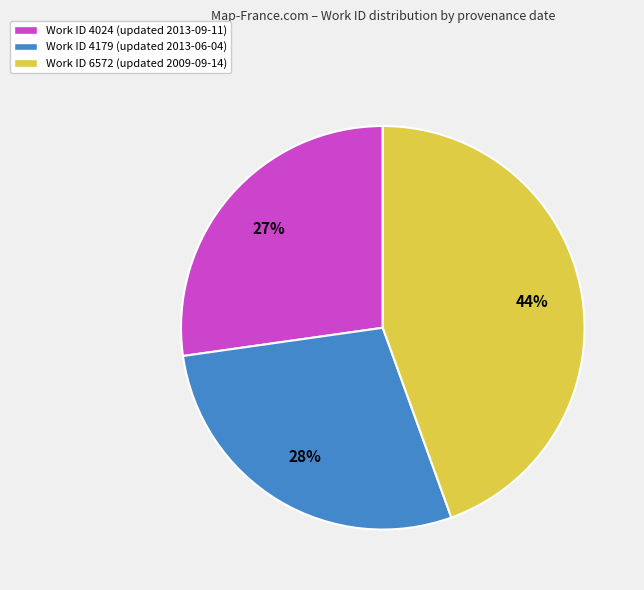

Approximately how many times larger is the value at Work ID 4179 (updated 2013-06-04) compared to Work ID 4024 (updated 2013-09-11)?

1.0